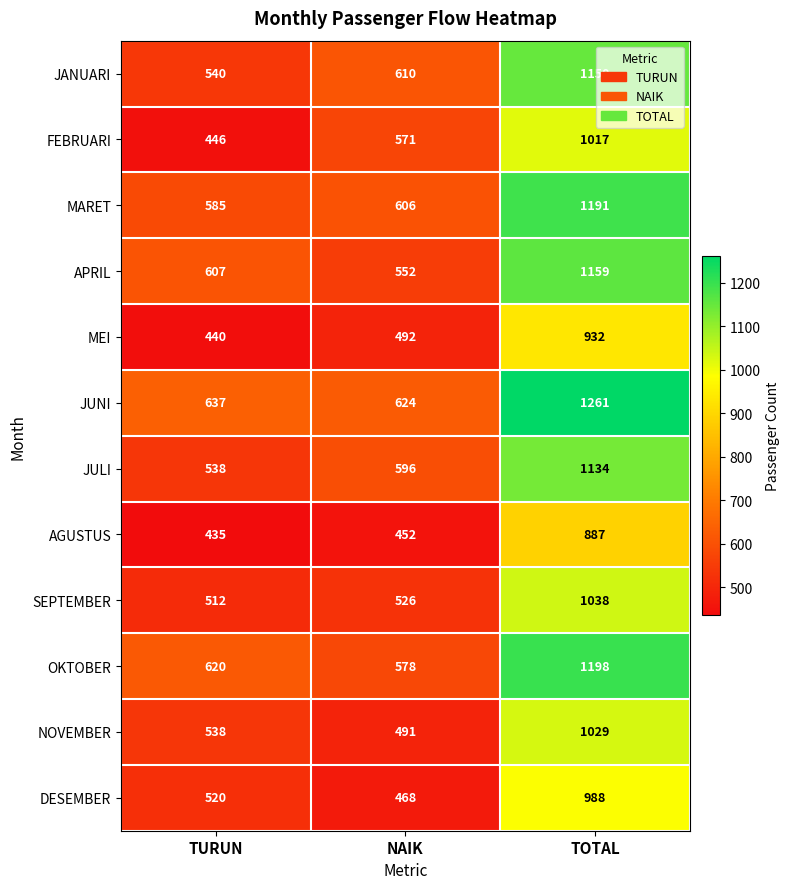

Between NAIK and TOTAL, which series saw the biggest shift?

JUNI